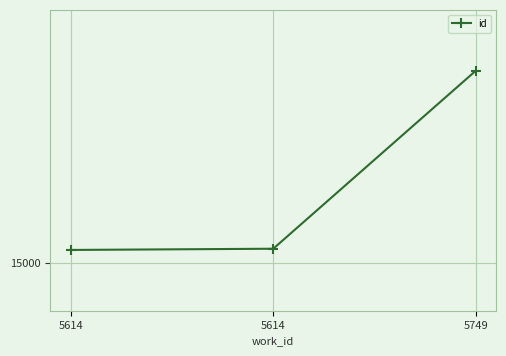

List the labels in order of value, largest first.

5749, 5614, 5614